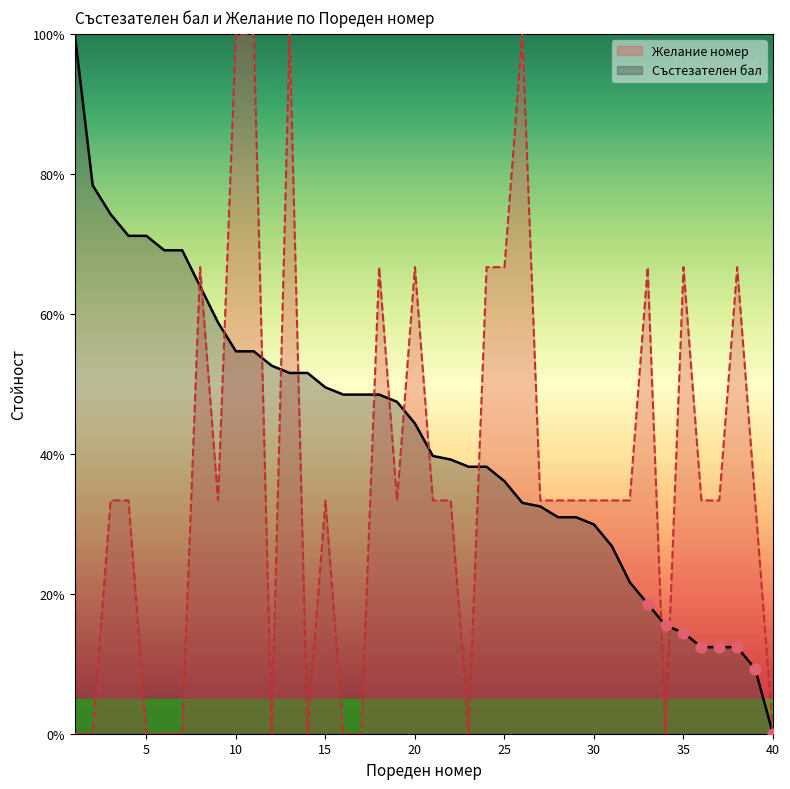

At which category is the sum across all series the highest?

10